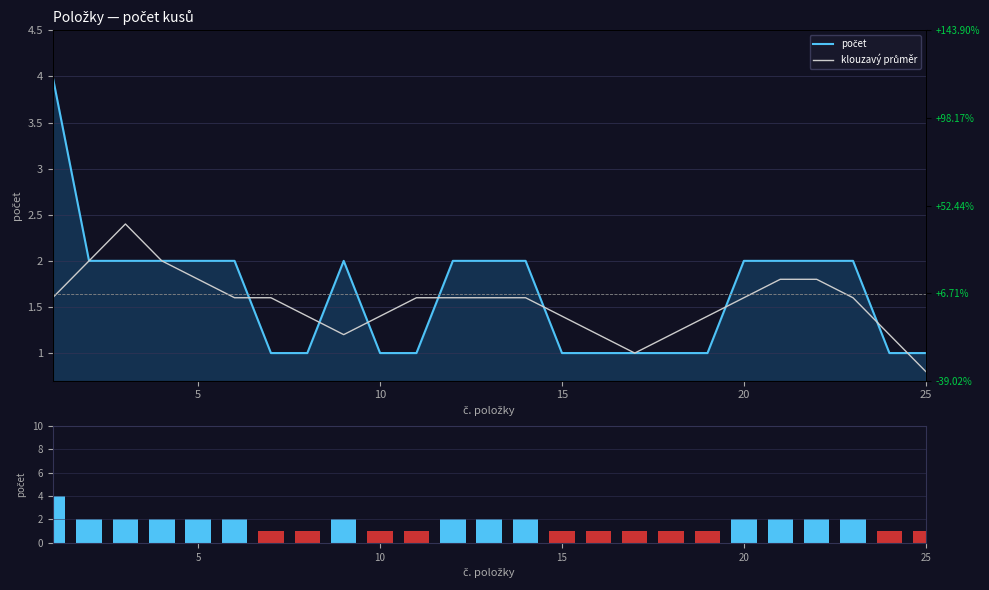

What is the difference between the second highest and second lowest values in the počet (objem) series?

1.0